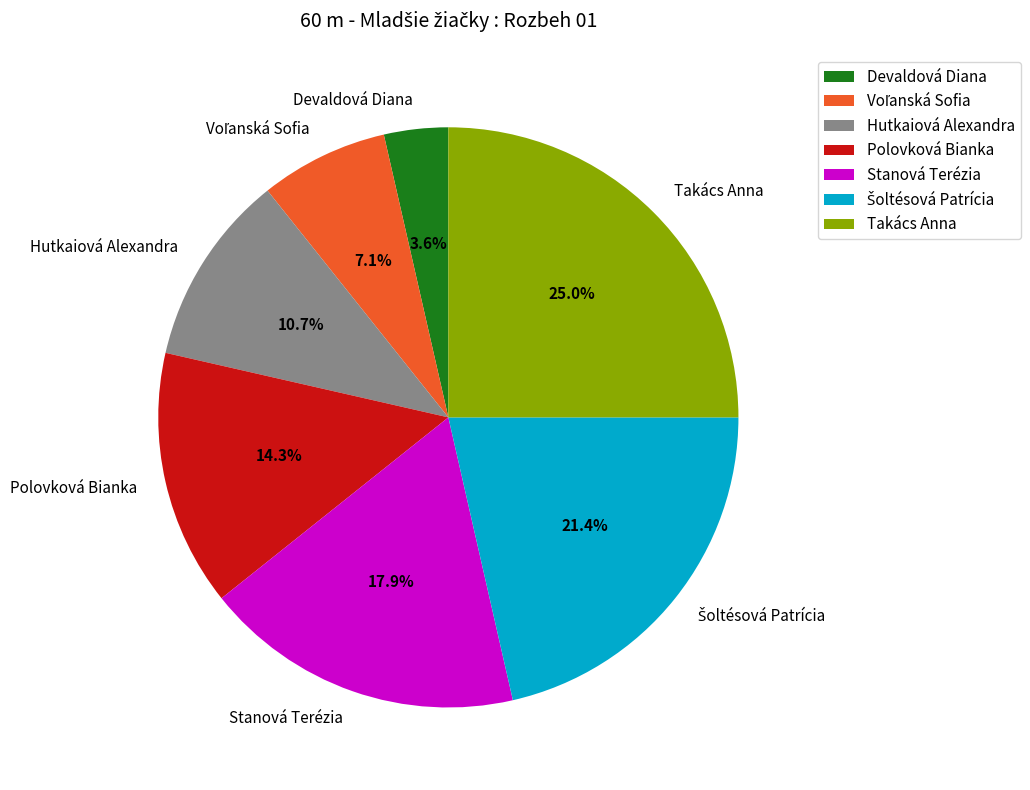

To the nearest percent, what percentage of the pie is Devaldová Diana?

4%